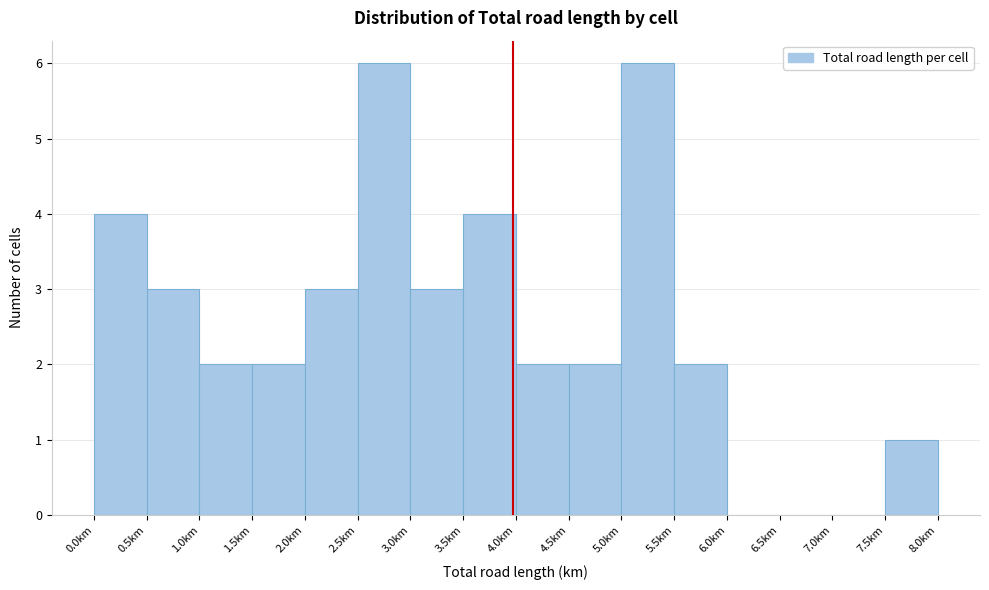

Reading left to right, list every bar in this chart as the range it spans on the x-axis followed by its height. The values are not printed on the chart, so give them approximately, as read against the axis.

0.0 to 0.5: 4
0.5 to 1.0: 3
1.0 to 1.5: 2
1.5 to 2.0: 2
2.0 to 2.5: 3
2.5 to 3.0: 6
3.0 to 3.5: 3
3.5 to 4.0: 4
4.0 to 4.5: 2
4.5 to 5.0: 2
5.0 to 5.5: 6
5.5 to 6.0: 2
6.0 to 6.5: 0
6.5 to 7.0: 0
7.0 to 7.5: 0
7.5 to 8.0: 1